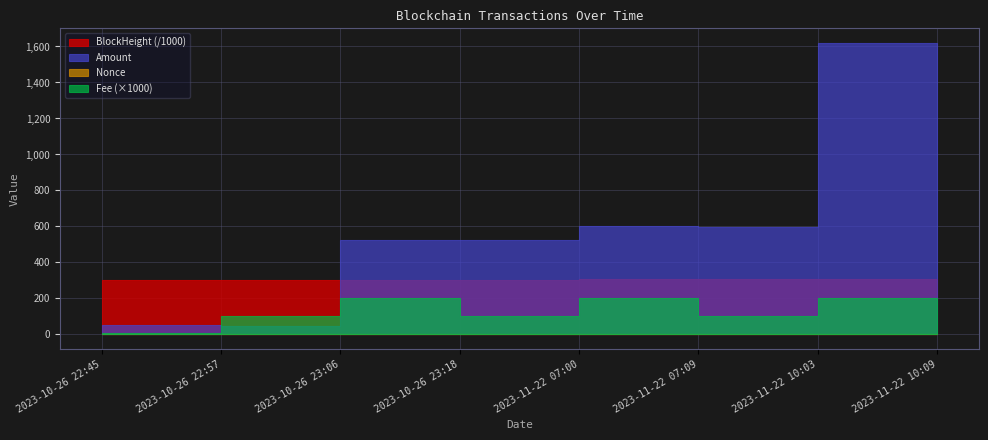

True or false: Nonce and BlockHeight intersect in this chart.

False